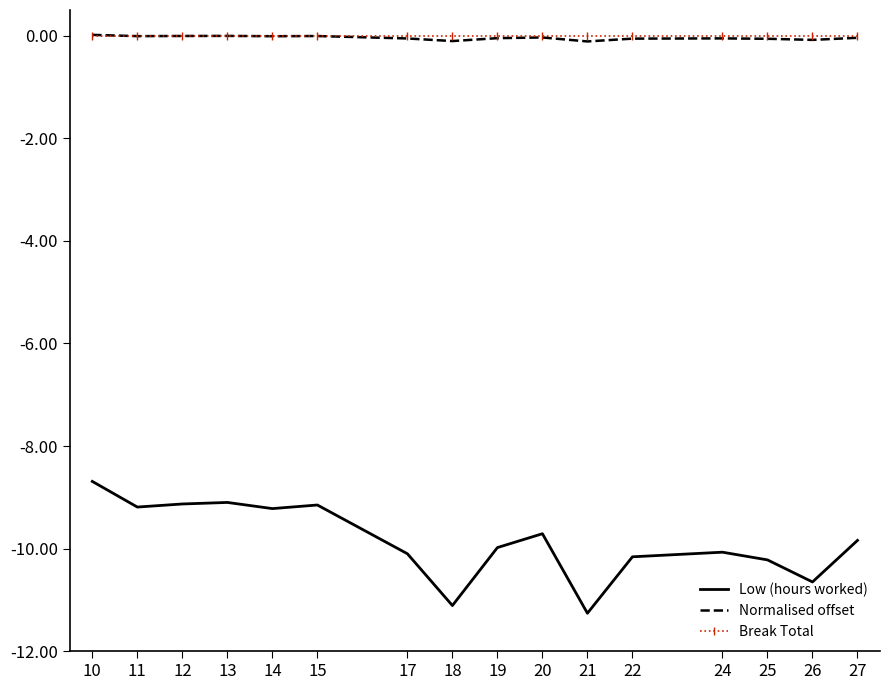

In Normalised offset, how many points are lower than both neighbors (excluding endpoints)?

5